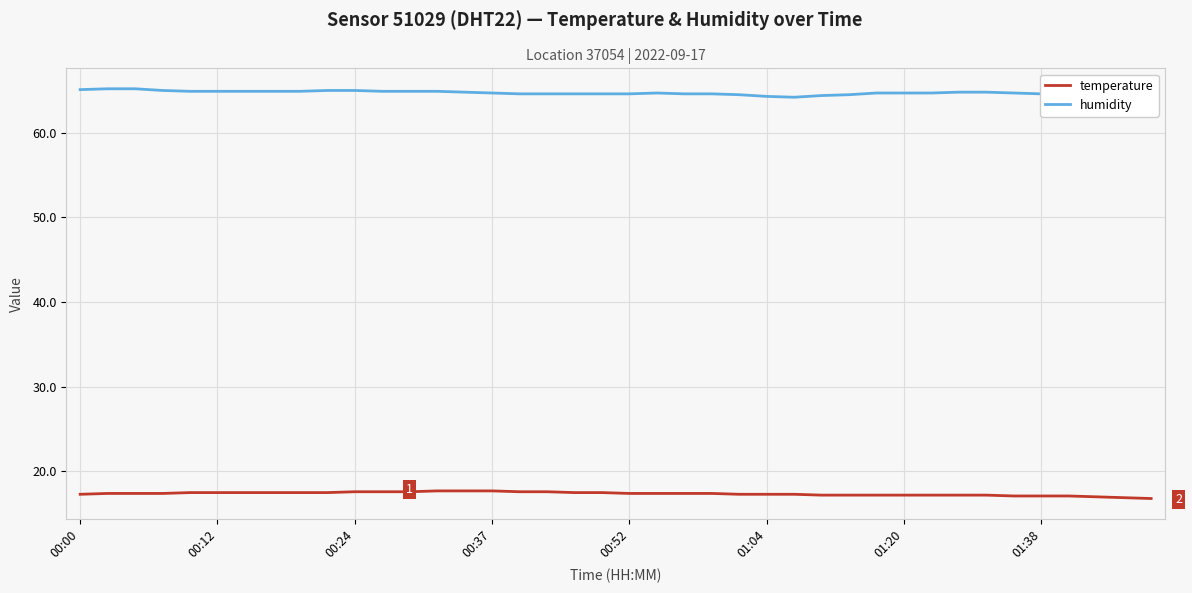

Does the chart have visible grid lines?

Yes